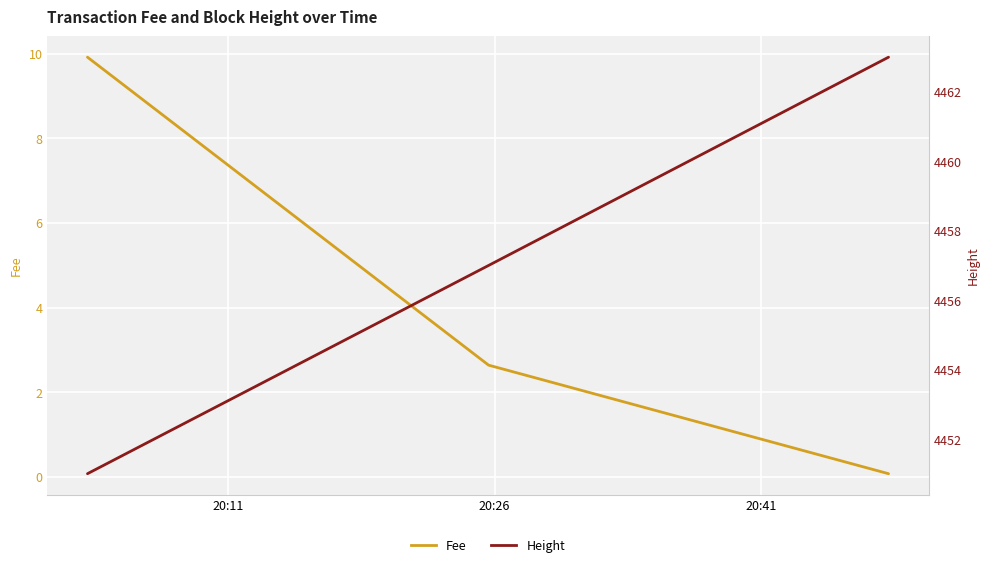

Rank the categories by Fee value from highest to lowest.

20:11, 20:26, 20:41